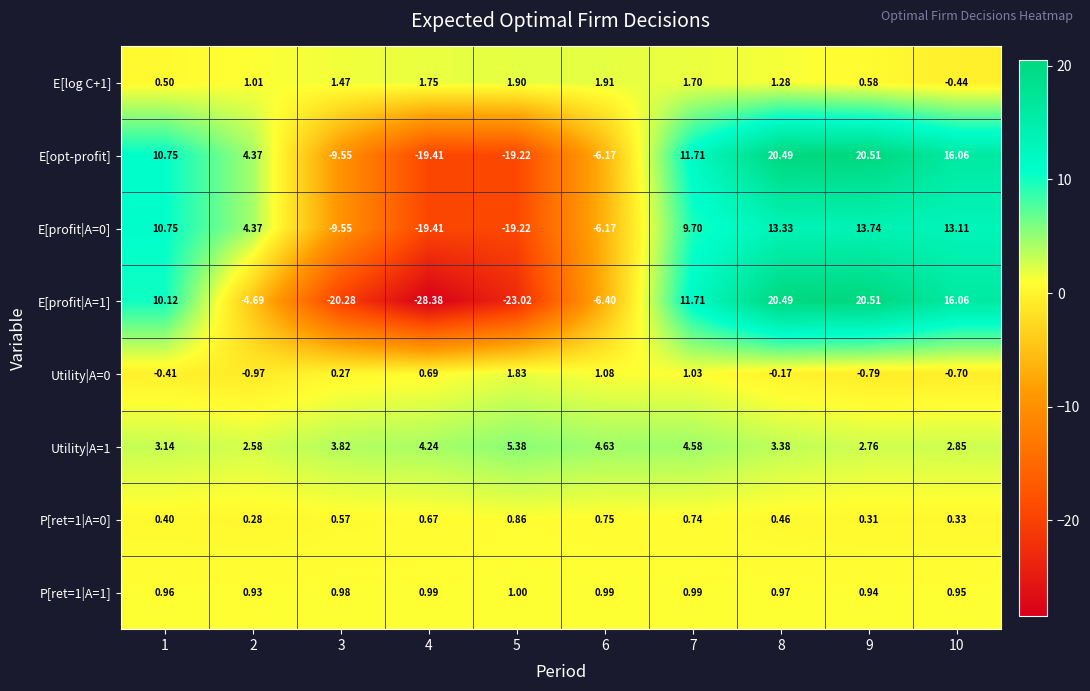

How many values in the Utility|A=1 series exceed 3?

7